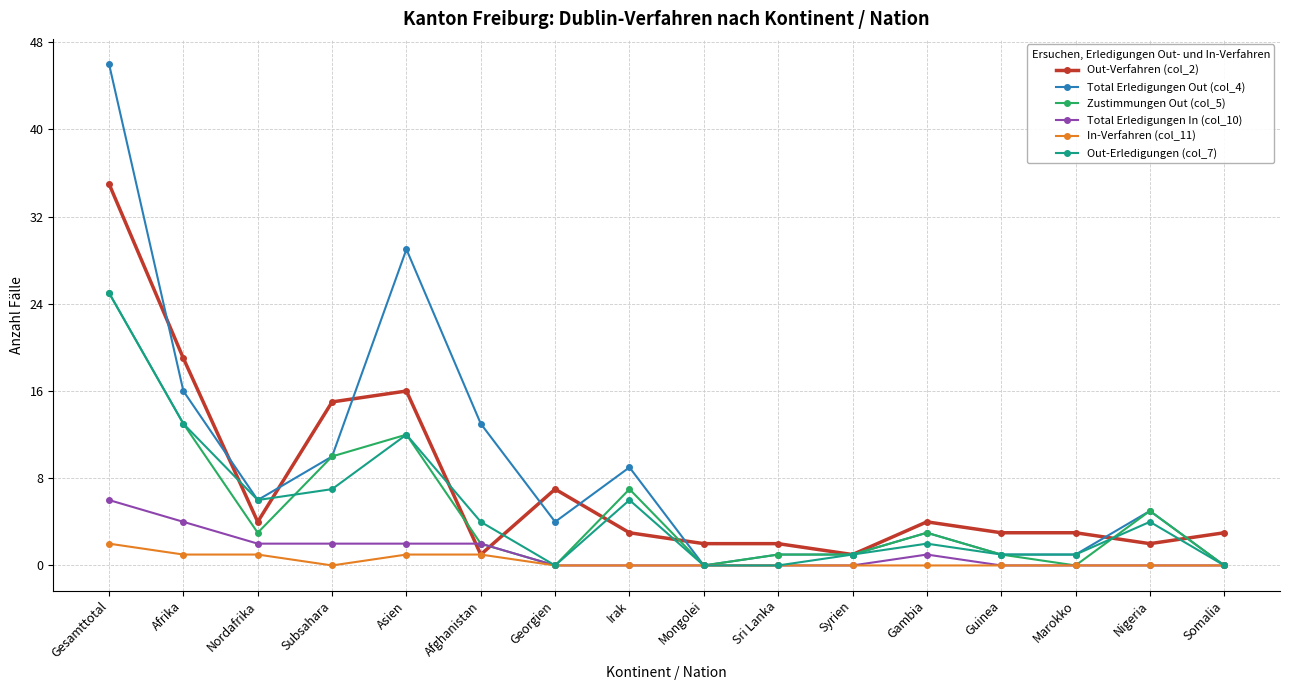

At which category does the chart reach its peak across all series?

Gesamttotal